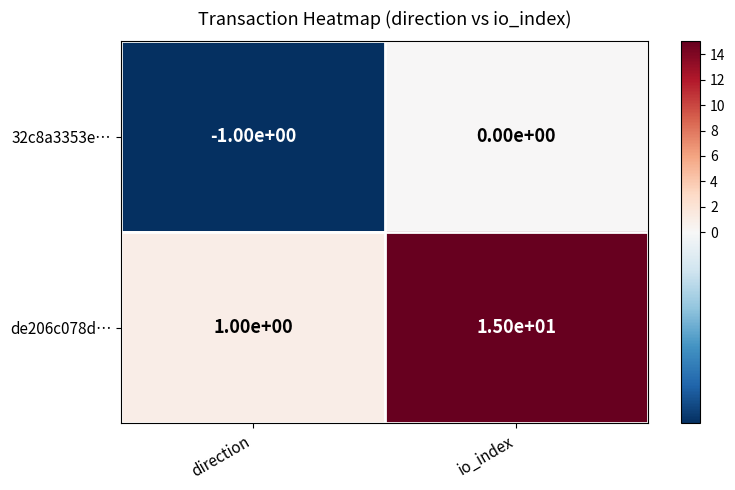

Reading left to right, list all the values displayed in this chart.

32c8a3353e…: -1	0
de206c078d…: 1	15